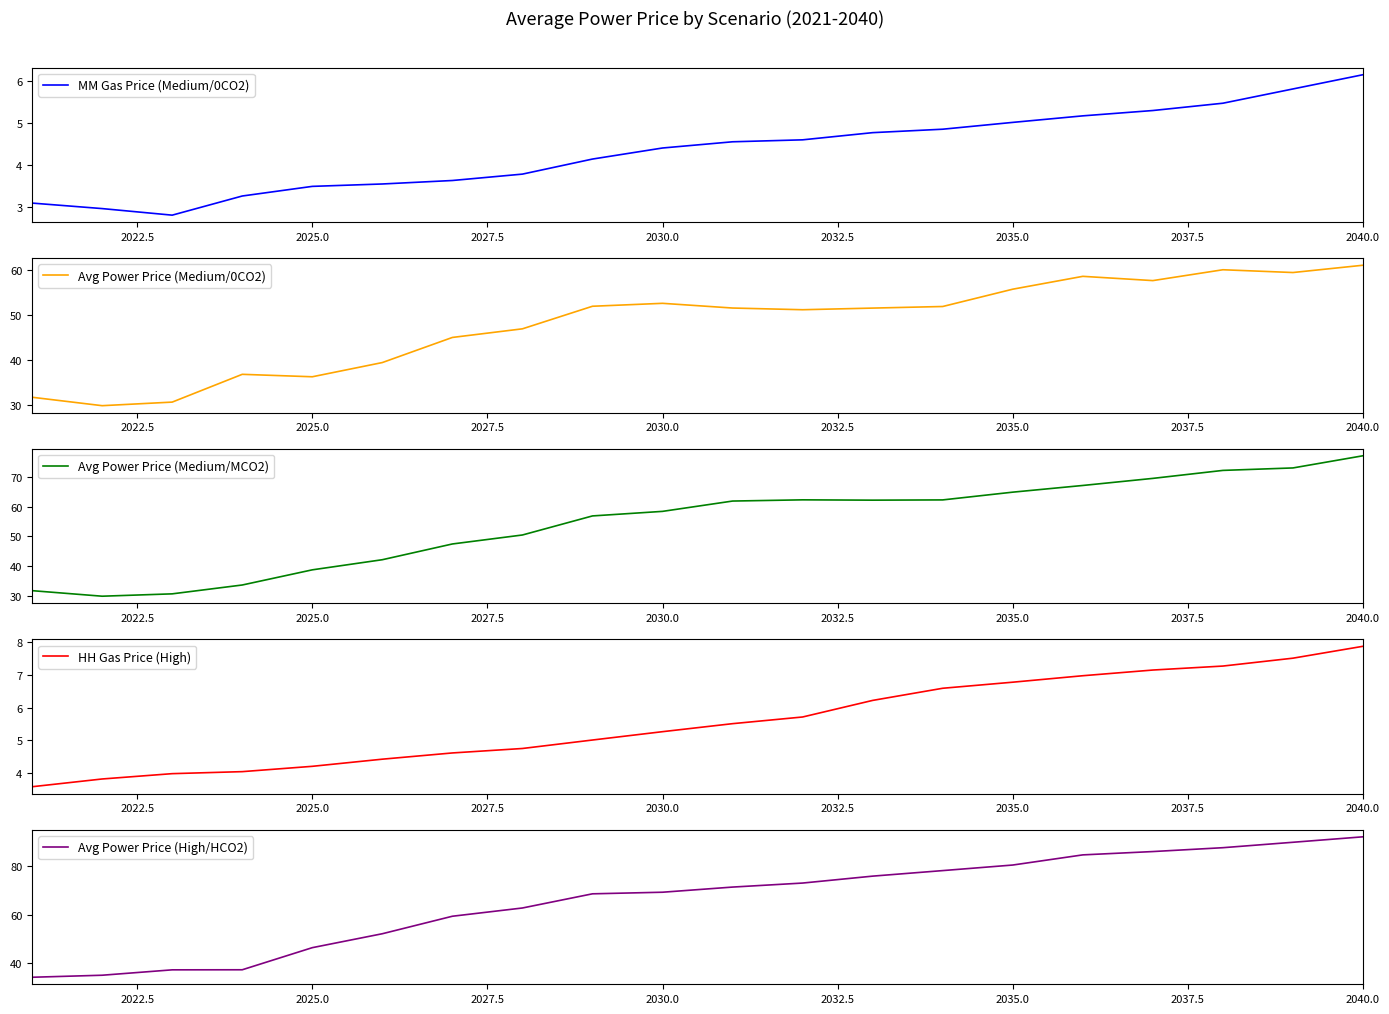

How many lines are shown in the chart?

5